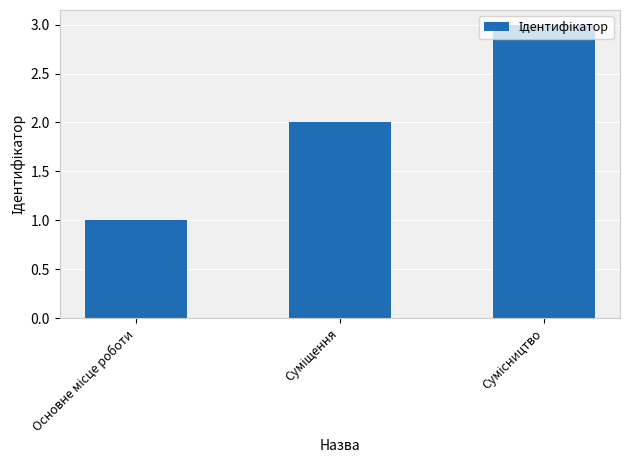

Count the number of data series in this chart.

1